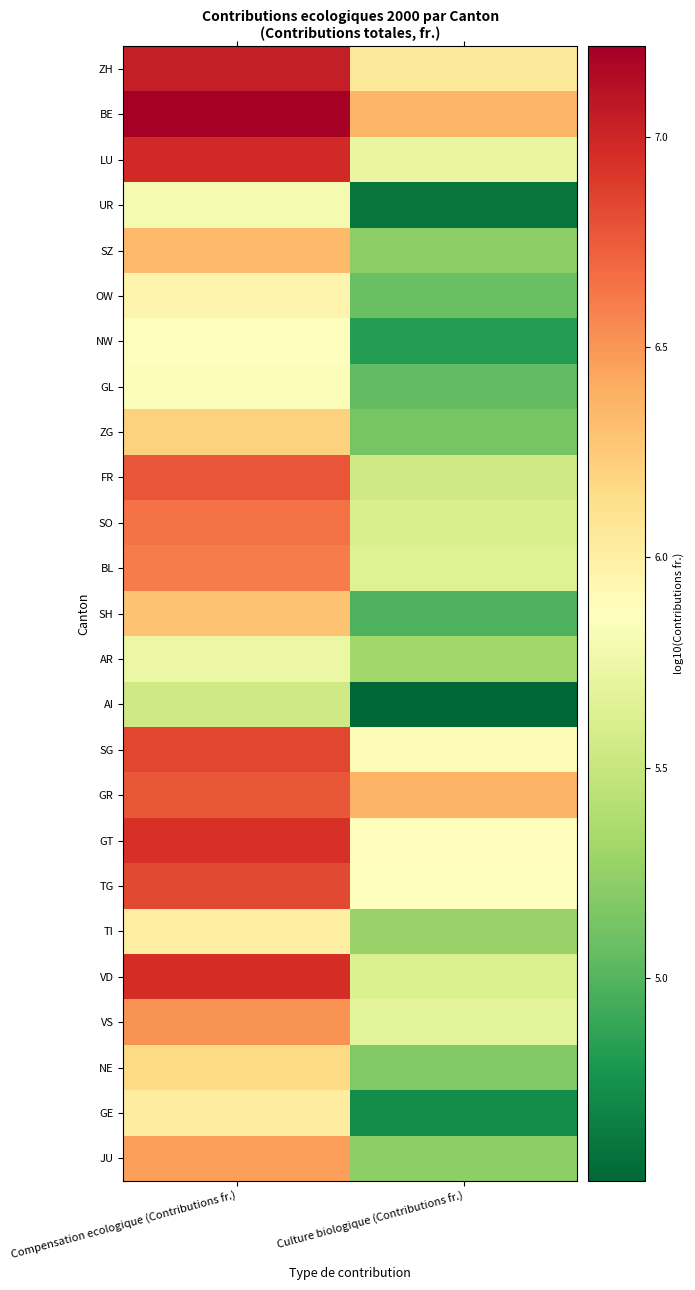

At which category is the sum across all series the highest?

Compensation ecologique (Contributions fr.)